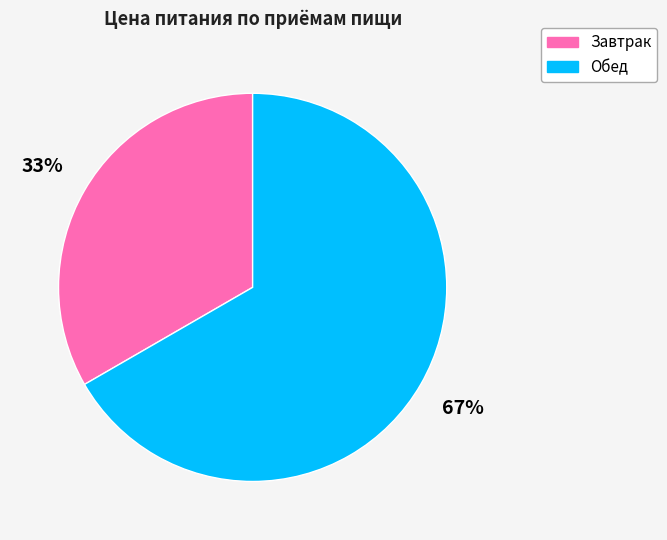

To the nearest percent, what is the average slice percentage?

50%